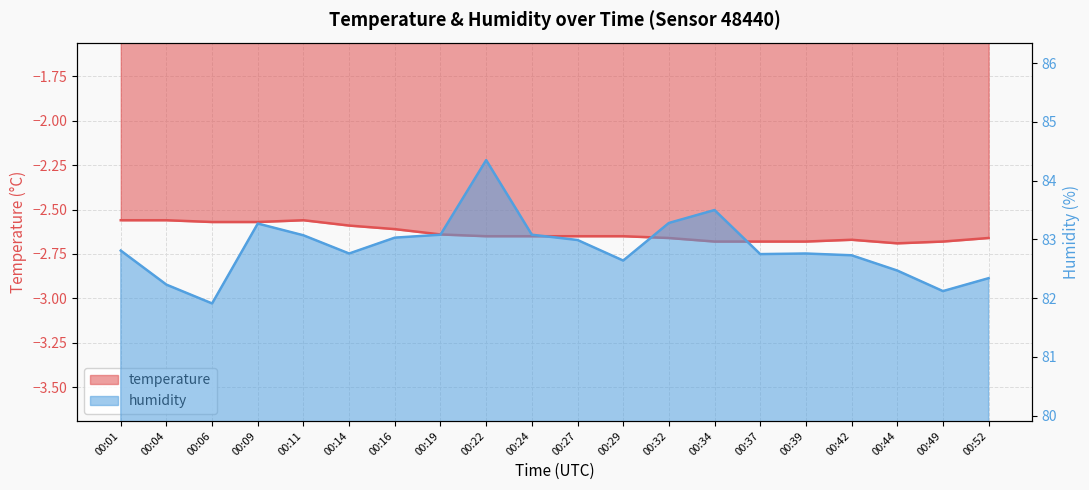

Which category has the highest value across all series?

00:22